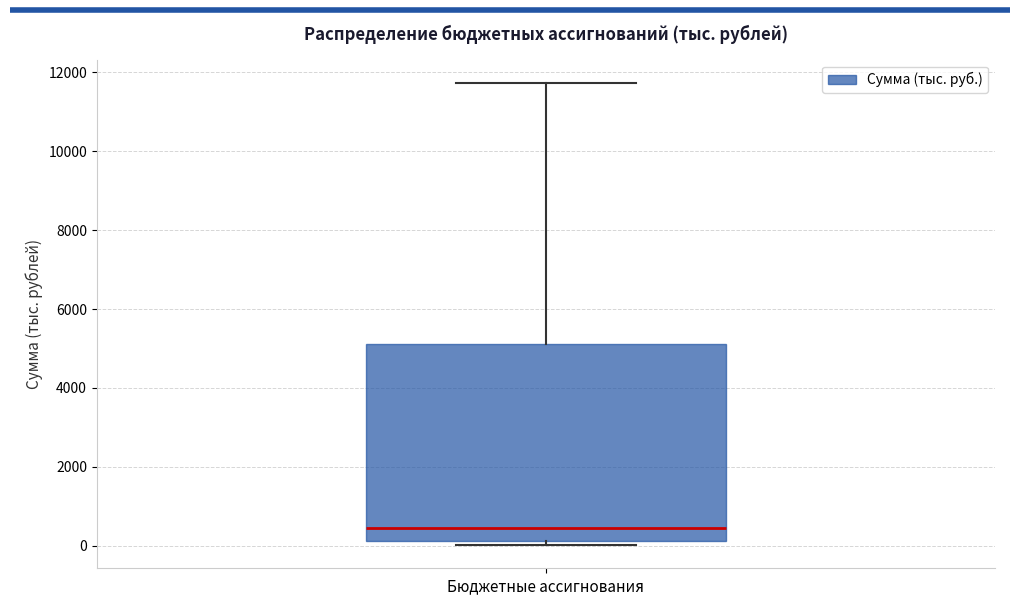

Where is the lower edge of the box for Бюджетные ассигнования on the y-axis? The values are not printed on the chart, so give them approximately, as read against the axis.

200